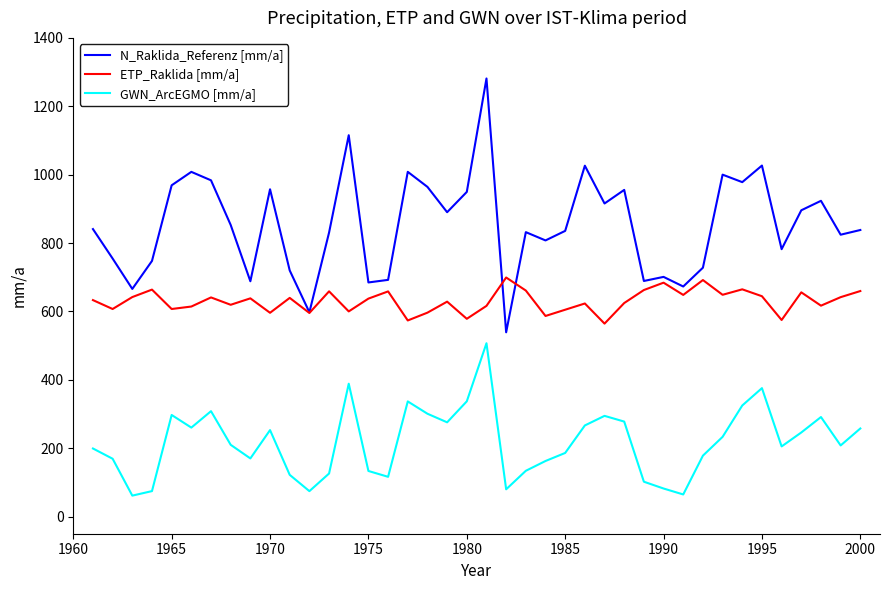

Rank the series by their maximum value, from lowest to highest.

GWN_ArcEGMO [mm/a], ETP_Raklida [mm/a], N_Raklida_Referenz [mm/a]